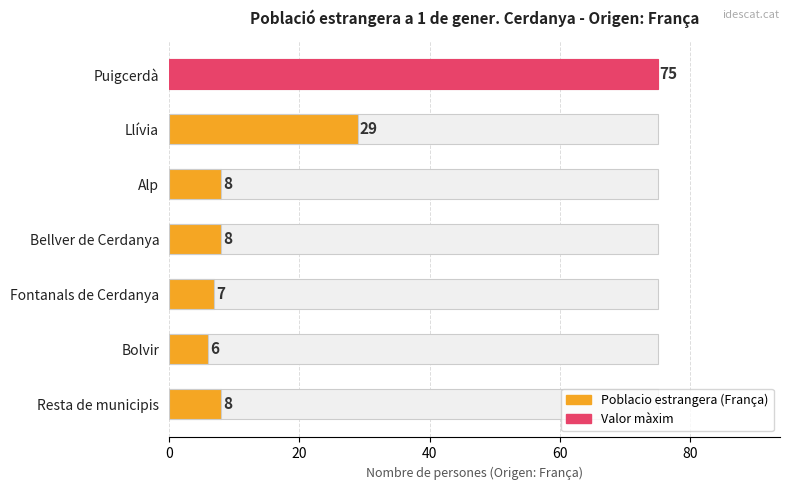

What is the value of the 2nd bar from the left?

29